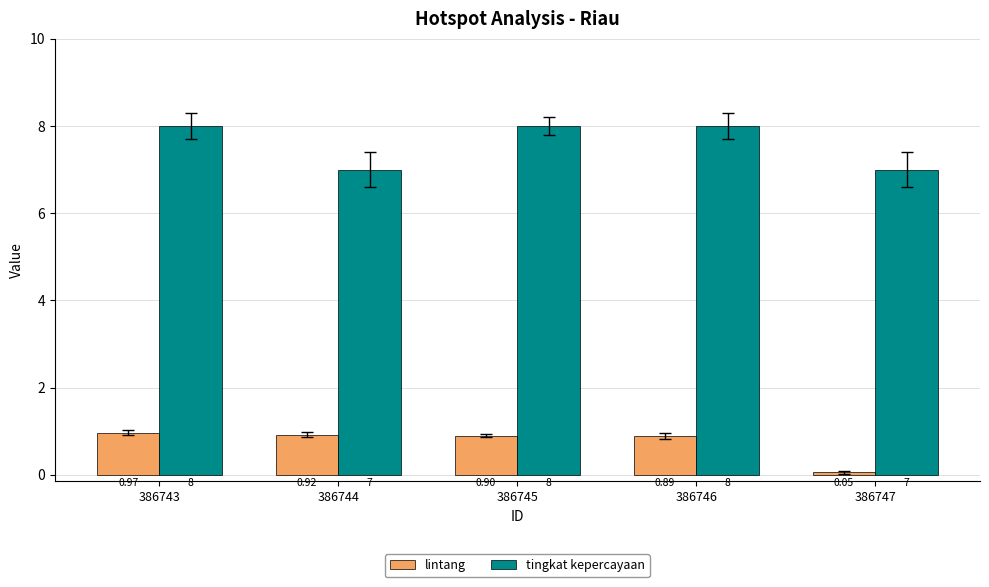

What is the sum of the lintang values at 386744 and 386745?

1.8